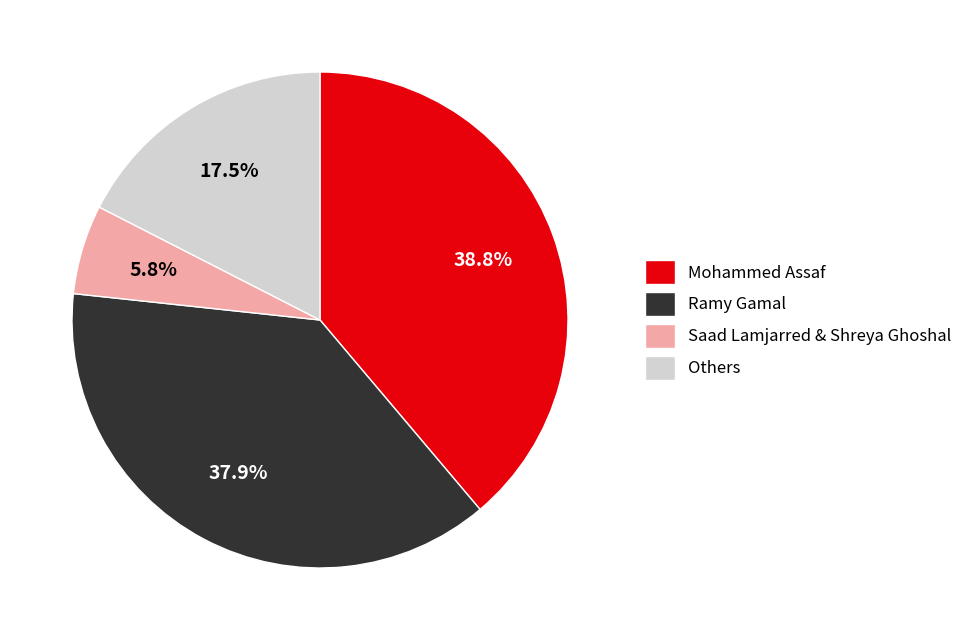

Does Saad Lamjarred & Shreya Ghoshal represent more than half of the total?

No